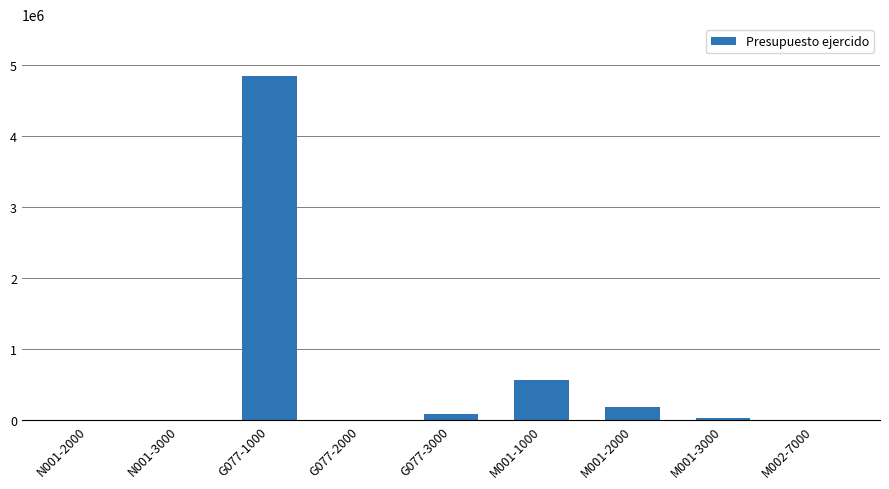

At which category does the chart reach its peak across all series?

G077-1000